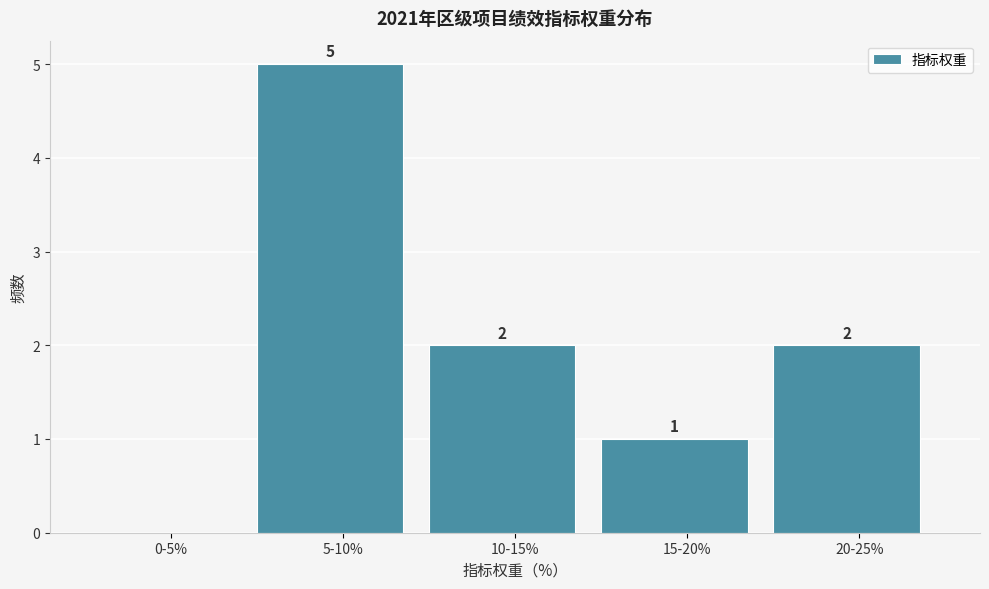

Reading left to right, what are all the values shown in this chart?

0-5%=0	5-10%=5	10-15%=2	15-20%=1	20-25%=2